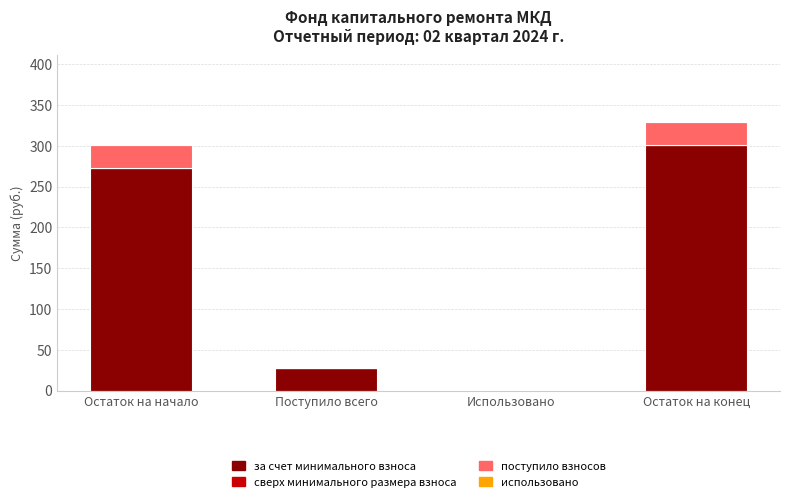

True or false: за счет минимального взноса has a value of 0.0 at Использовано.

True